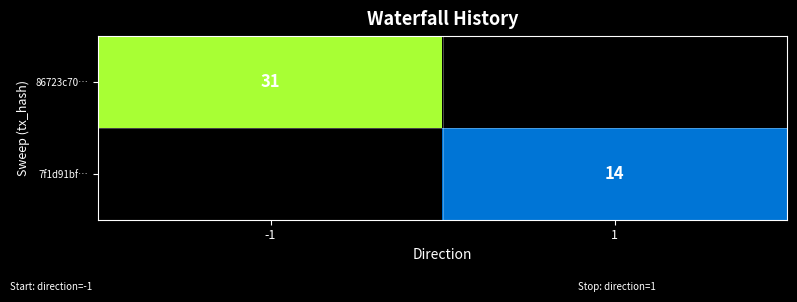

Is it true that 7f1d91bf… equals 14 at 1?

True